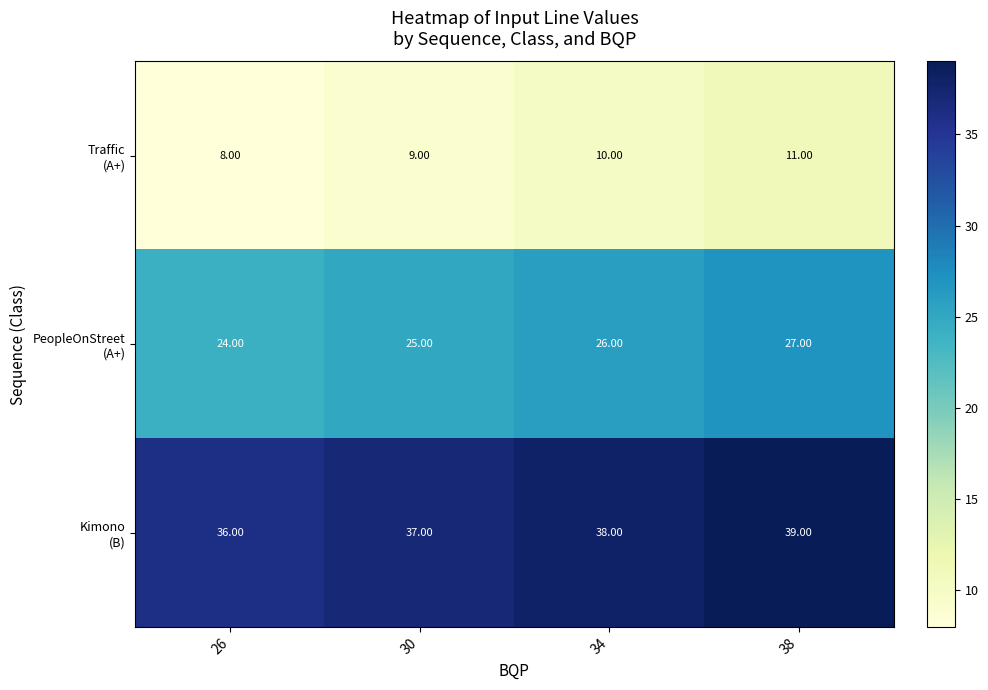

At how many categories does at least one series exceed 11?

4